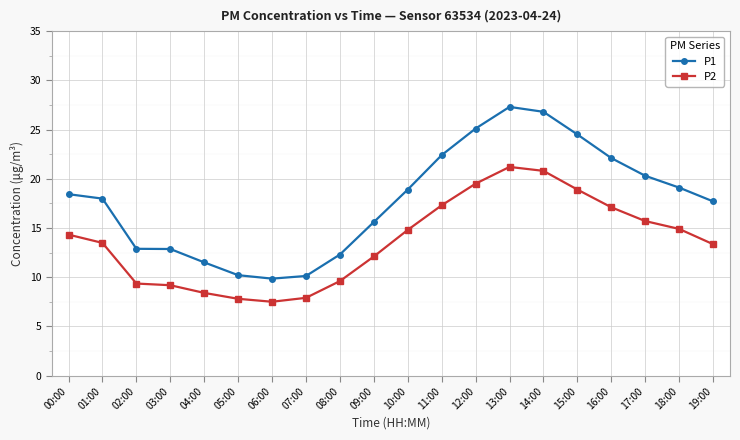

At 02:00, list the series in order from smallest to largest.

P2, P1